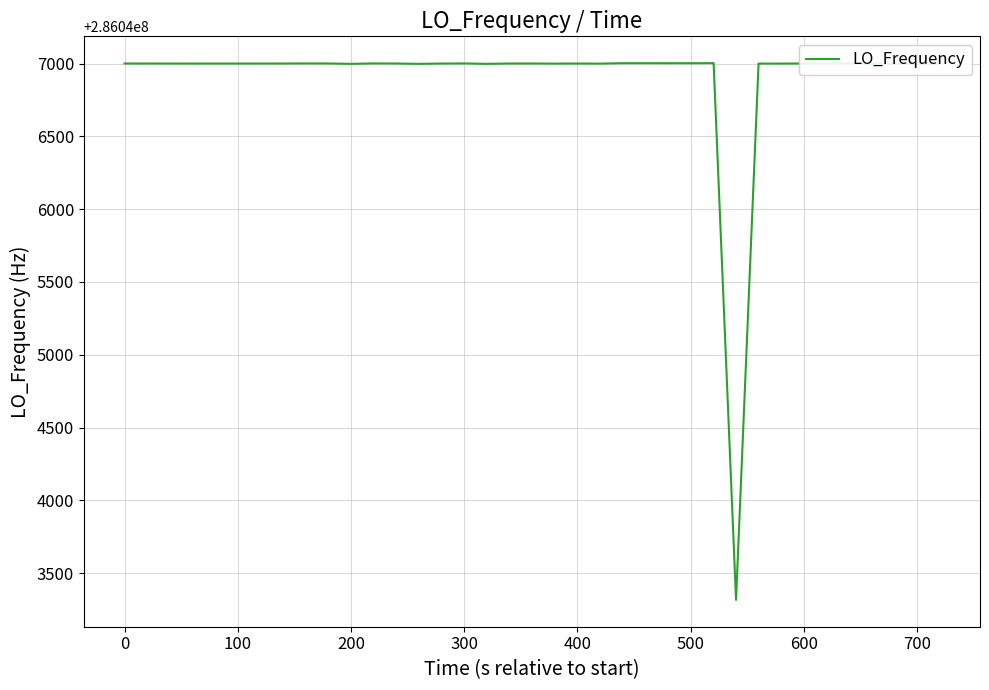

What is the maximum value shown in the chart?

286047002.8